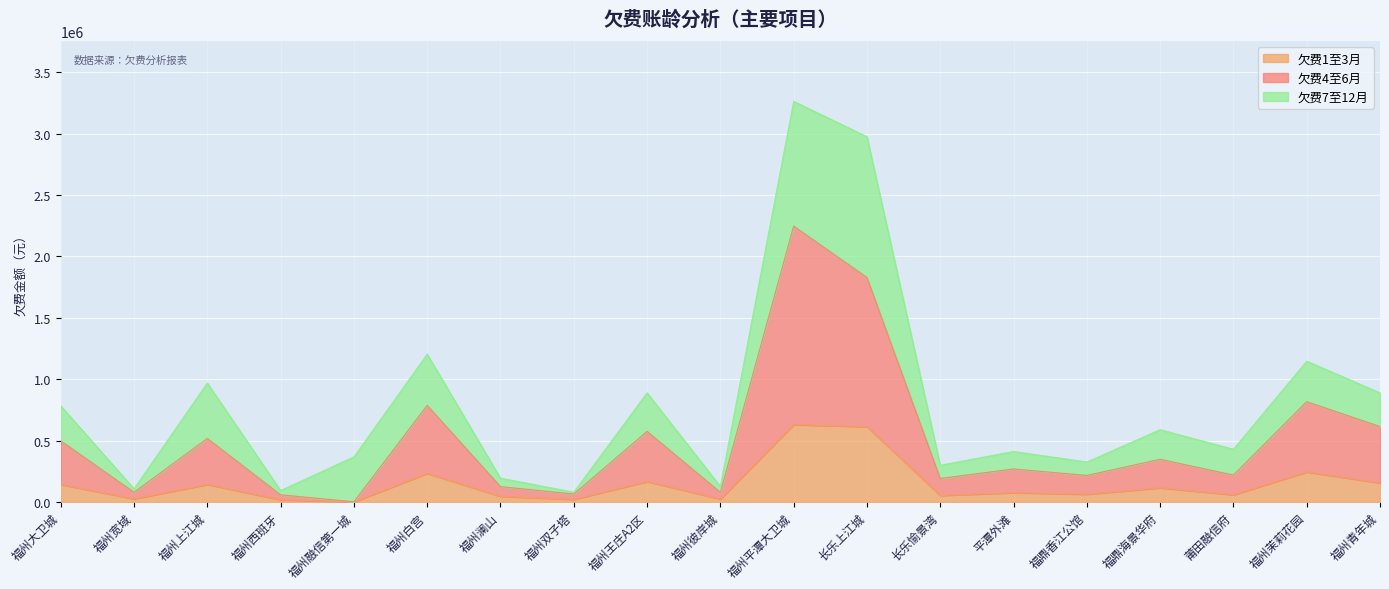

What is the maximum value for 欠费1至3月?

629262.6